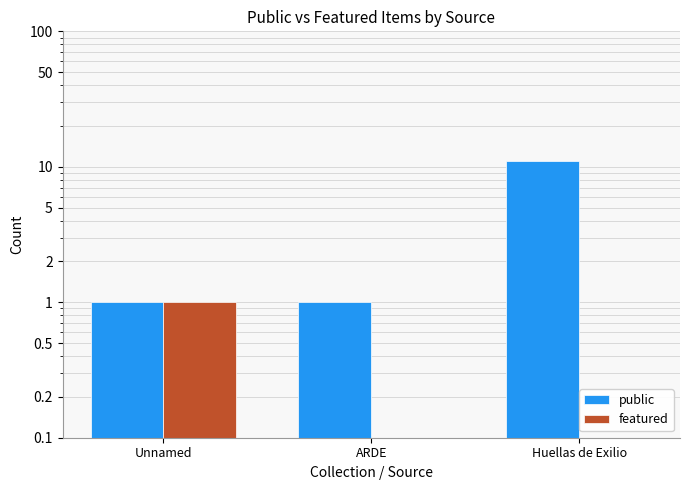

Reading right to left, extract all data points from this chart.

public: 11	1	1
featured: 0	0	1